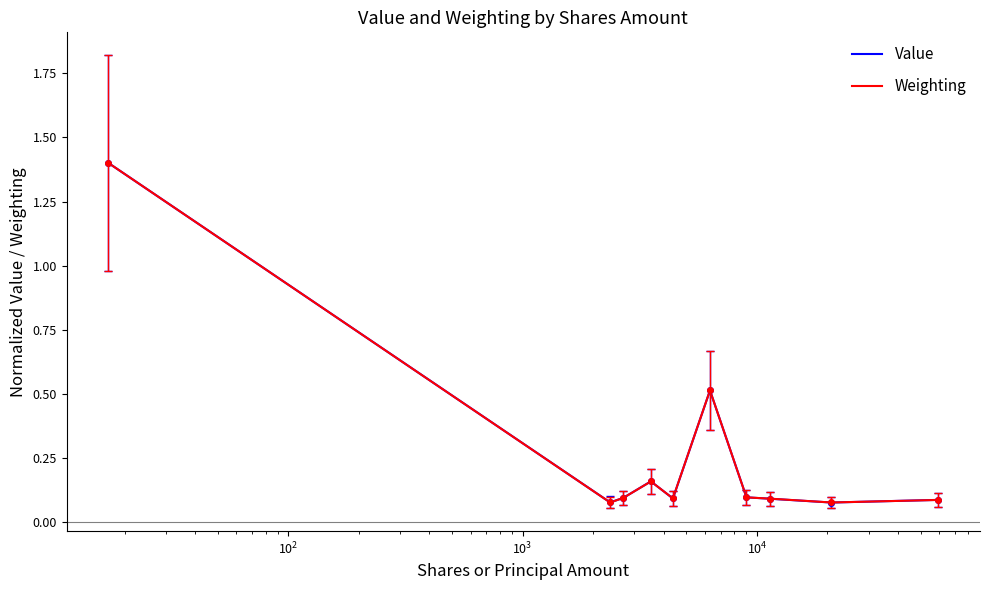

What is the highest value of the Weighting series?

1.4